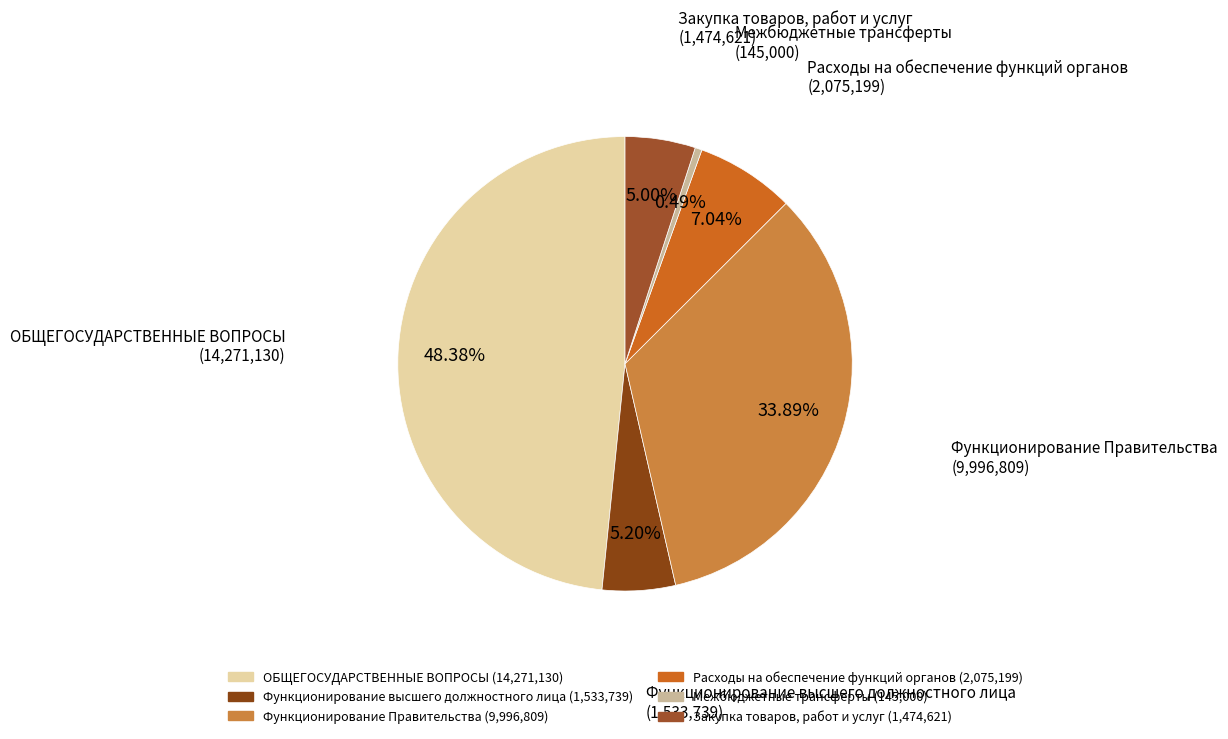

To the nearest percent, what is the combined percentage of Функционирование высшего должностного лица and ОБЩЕГОСУДАРСТВЕННЫЕ ВОПРОСЫ?

54%